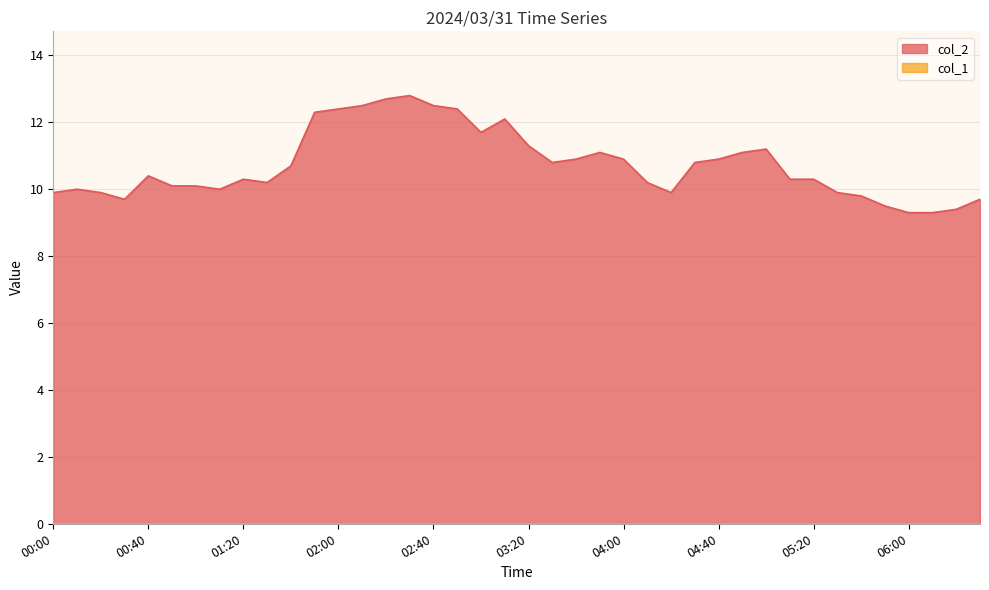

What is the value of the 19th point from the left?

11.7